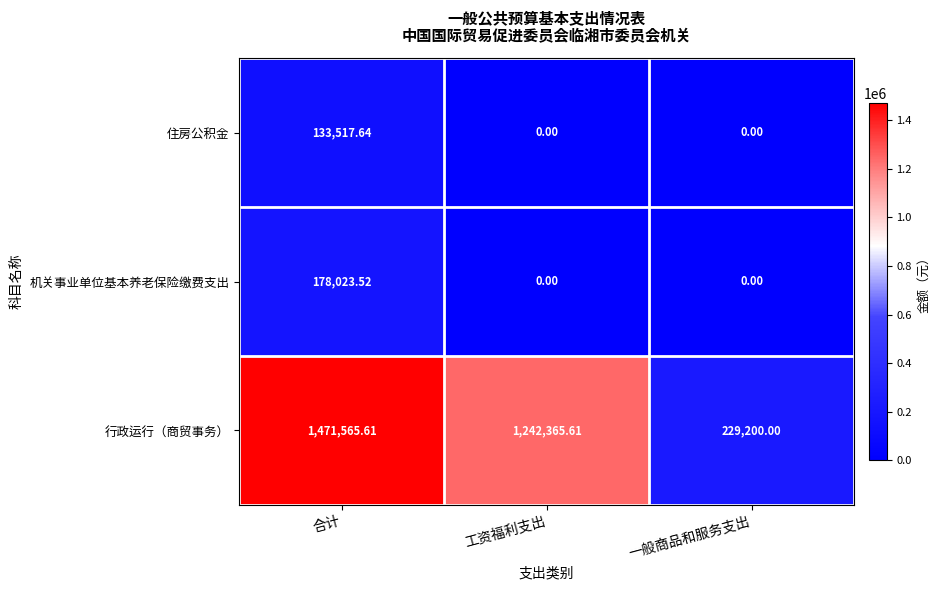

How many categories are shown in the chart?

3